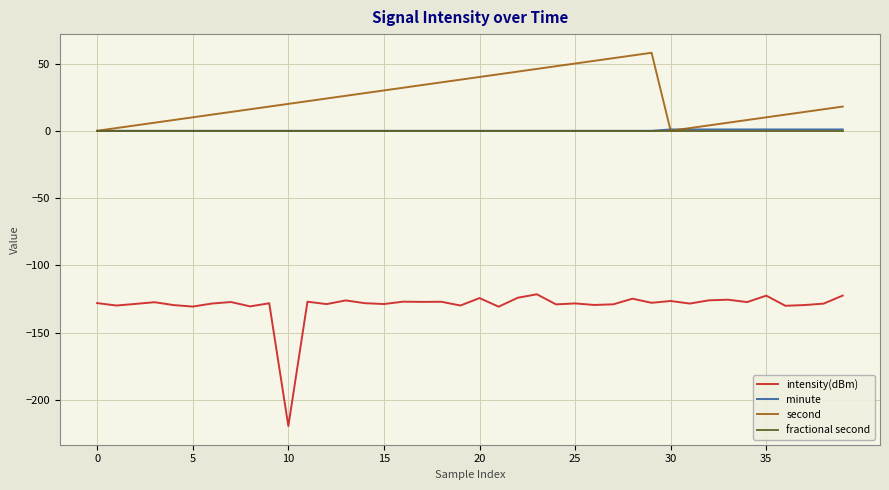

True or false: fractional second and intensity(dBm) intersect in this chart.

False